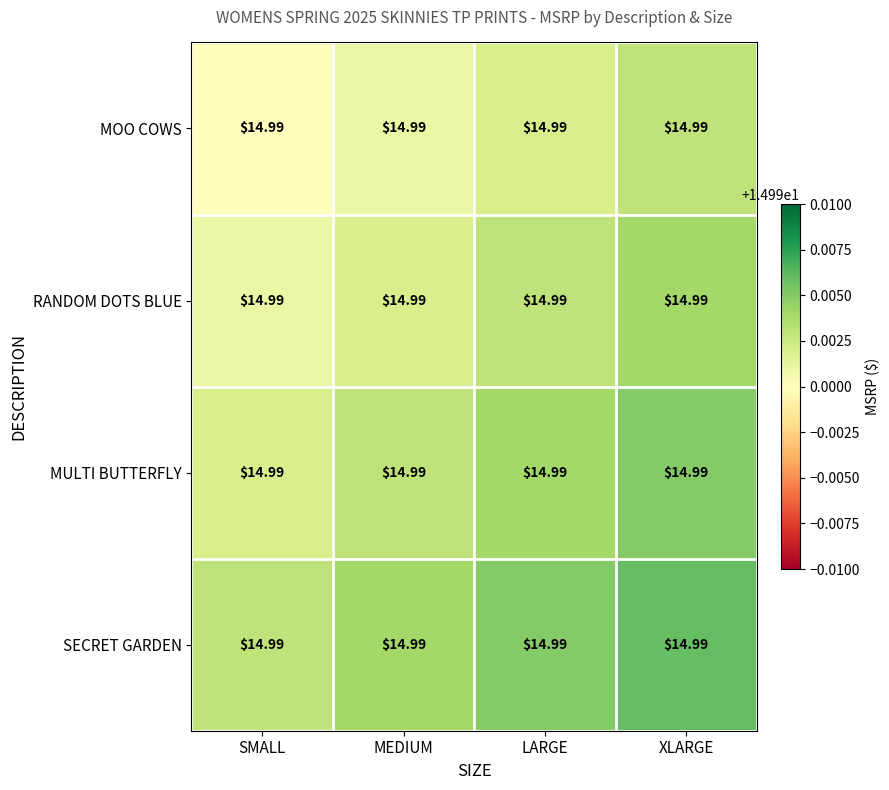

True or false: MULTI BUTTERFLY has a value of 3.8 at SMALL.

False